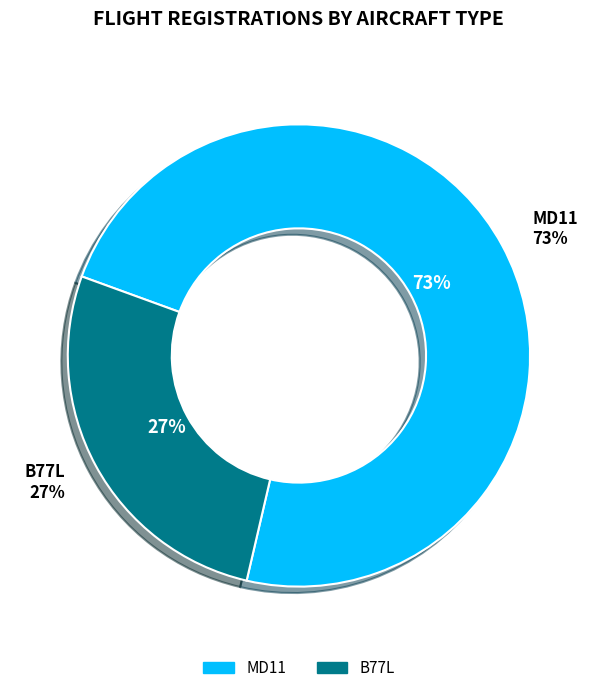

Which category has the smallest portion of the pie?

B77L